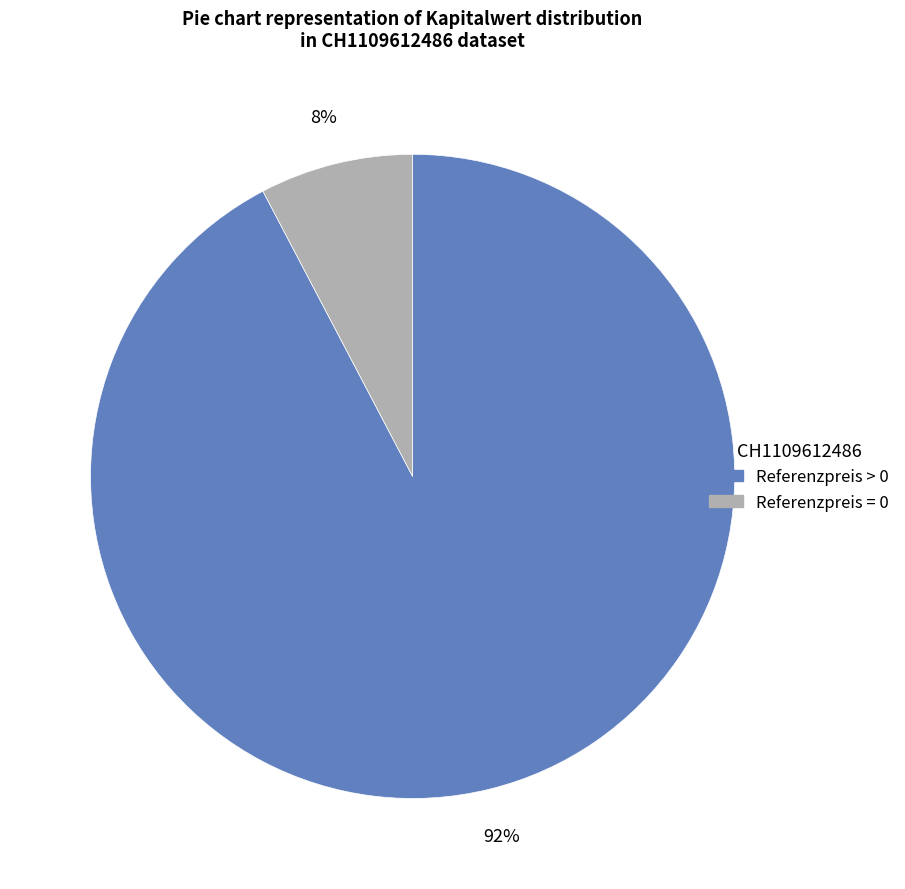

Which slice is the smallest?

Referenzpreis = 0